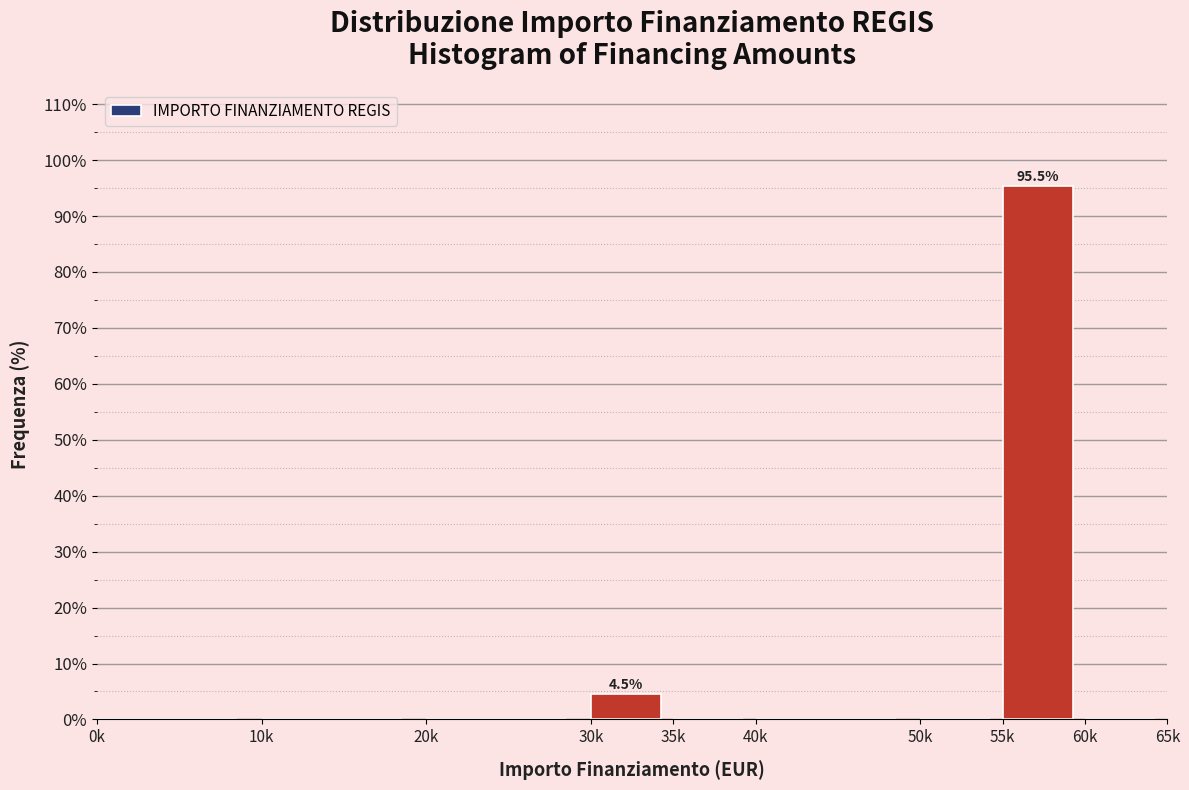

Reading right to left, extract all data points from this chart.

60k=0.0	55k=95.5	50k=0.0	40k=0.0	35k=0.0	30k=4.5	20k=0.0	10k=0.0	0k=0.0